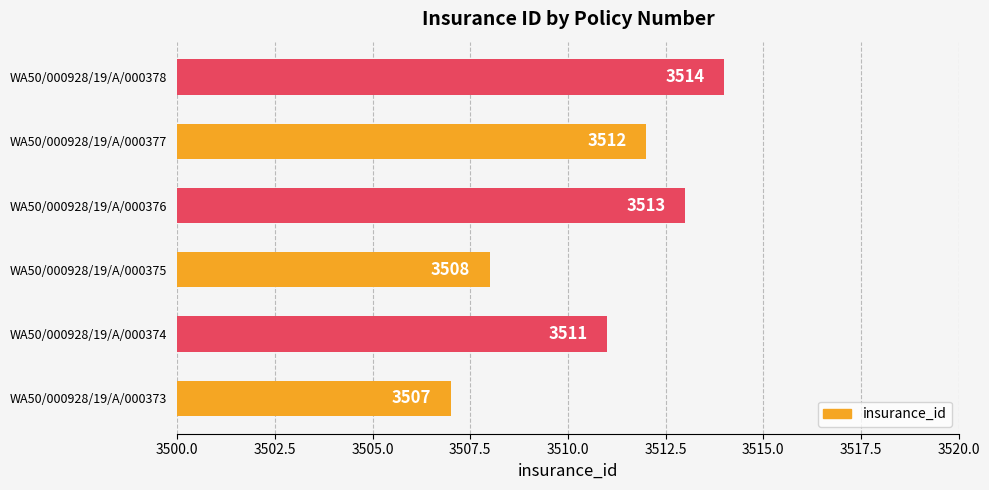

What is the average value?

3511